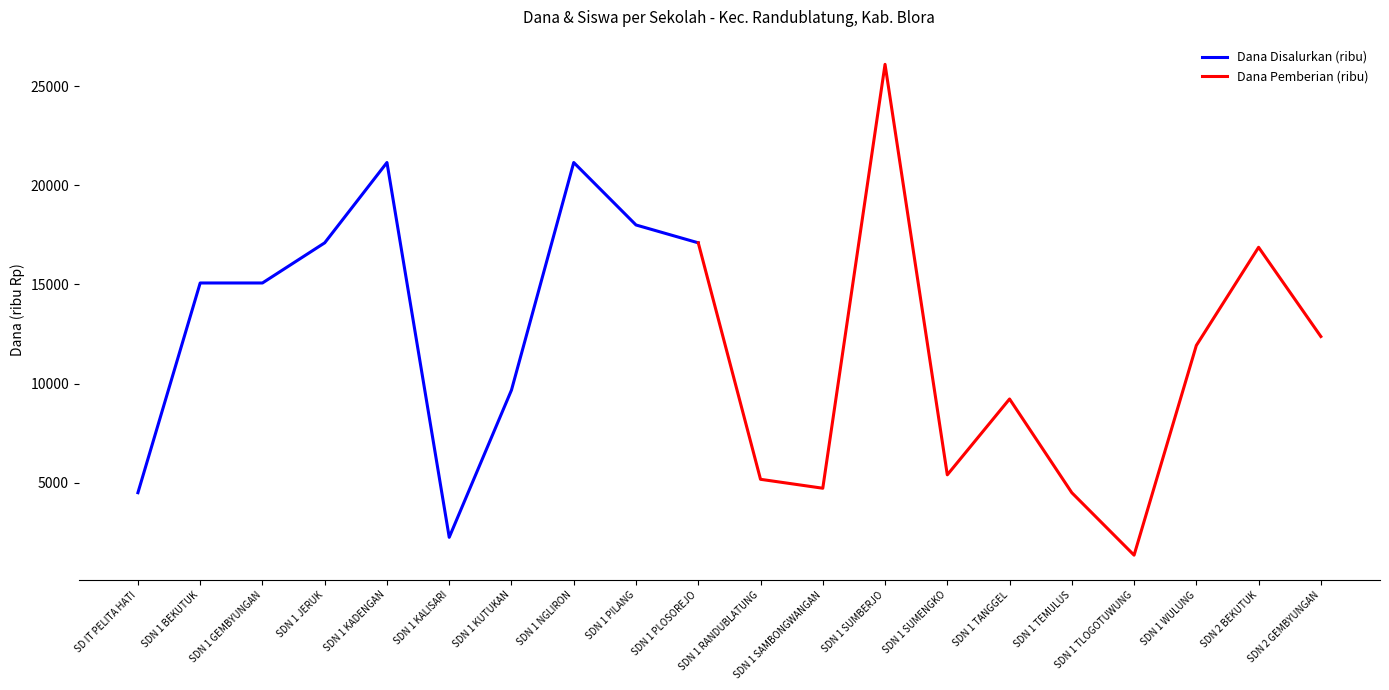

Is this an area chart (filled region under the line)?

No